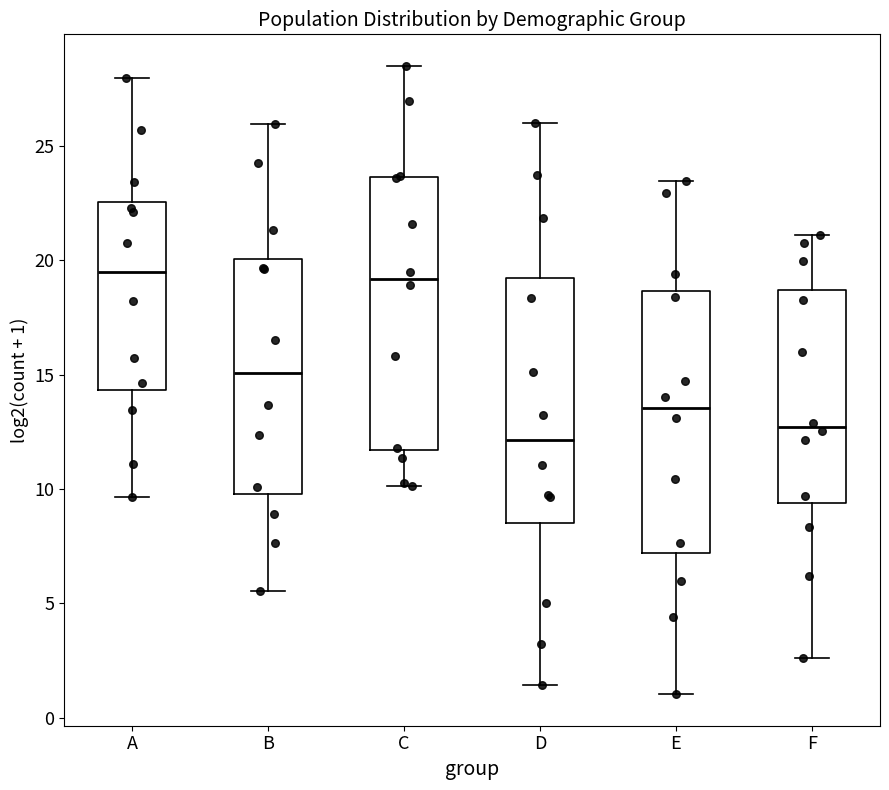

Reading left to right, transcribe this box plot: for each box, give where its median line is, the range the box spans, and where its two whiskers end, as read against the y-axis. The values are not printed on the chart, so give them approximately, as read against the axis.

A: median 19.5, box 14.5 to 22.5, whiskers 9.5 to 28.0
B: median 15.0, box 10.0 to 20.0, whiskers 5.5 to 26.0
C: median 19.0, box 11.5 to 23.5, whiskers 10.0 to 28.5
D: median 12.0, box 8.5 to 19.0, whiskers 1.5 to 26.0
E: median 13.5, box 7.0 to 18.5, whiskers 1.0 to 23.5
F: median 12.5, box 9.5 to 18.5, whiskers 2.5 to 21.0